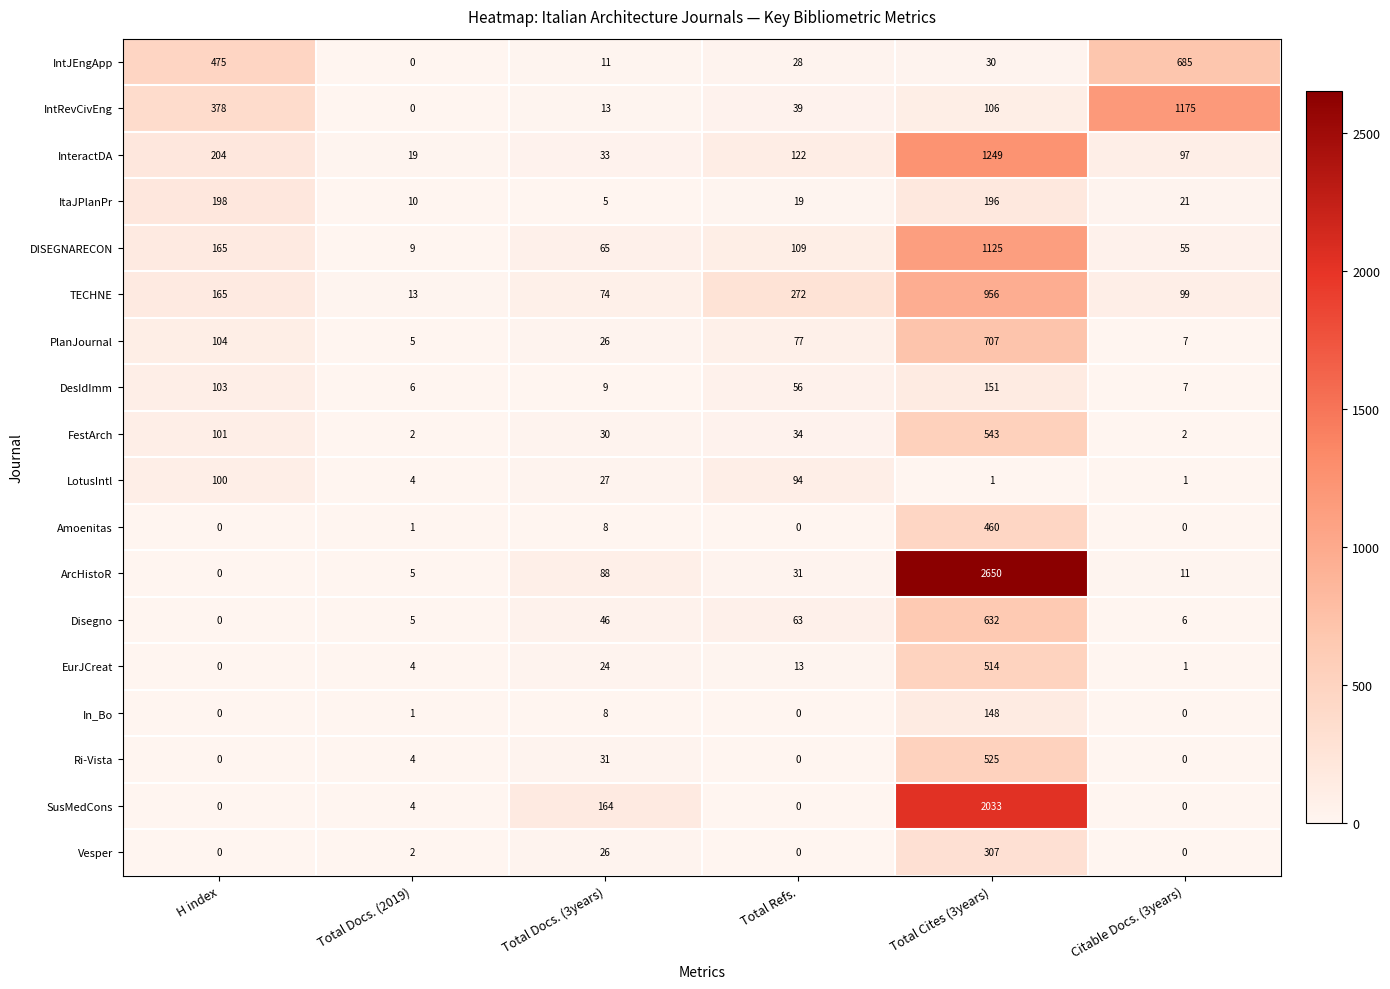

The value of Disegno at Total Cites (3years) is 632. True or false?

True